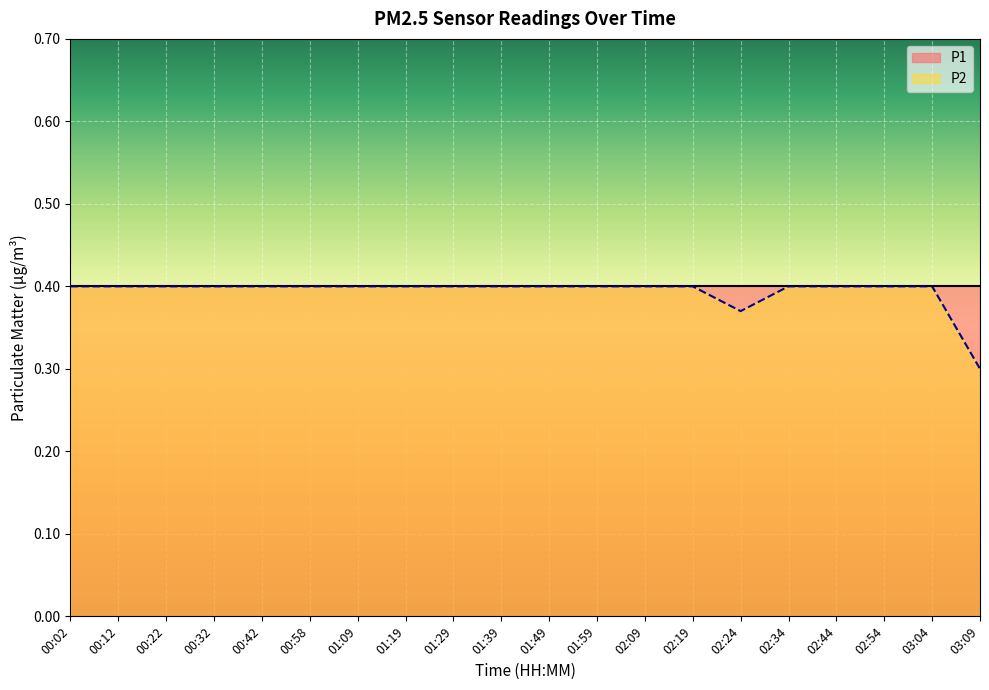

What is the greatest value displayed?

0.4